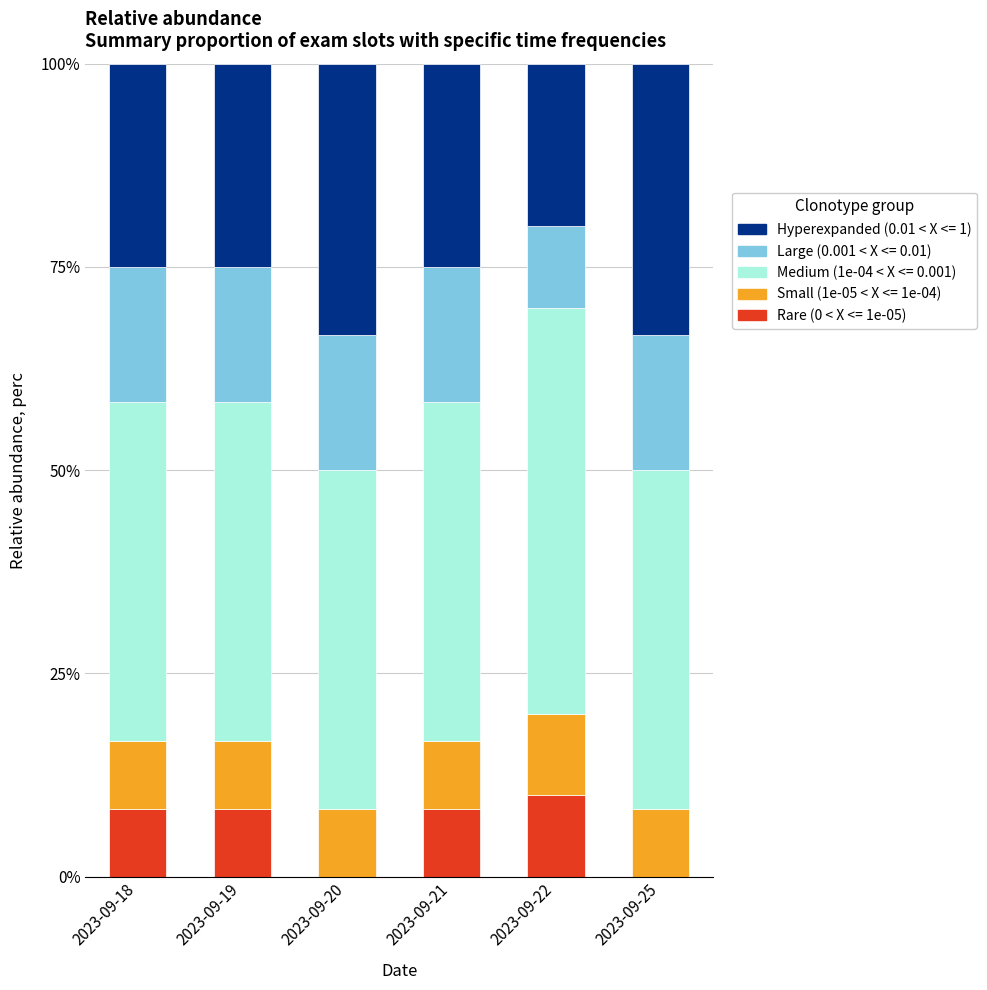

Reading left to right, what are the values for Rare (0 < X <= 1e-05)?

2023-09-18=8.3	2023-09-19=8.3	2023-09-20=0.0	2023-09-21=8.3	2023-09-22=10.0	2023-09-25=0.0